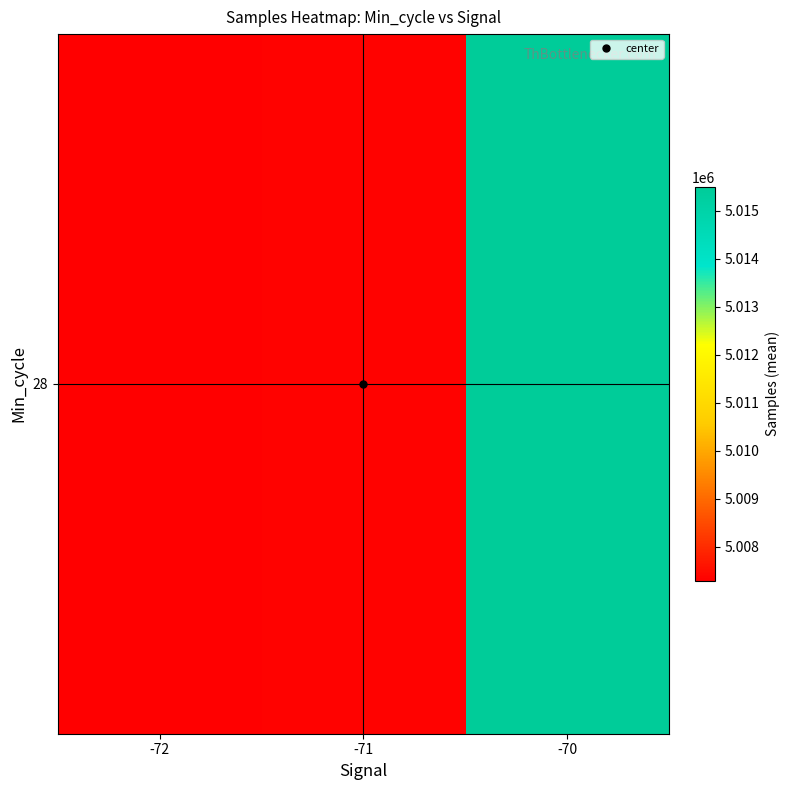

What is the difference between the second highest and minimum values?

37.8